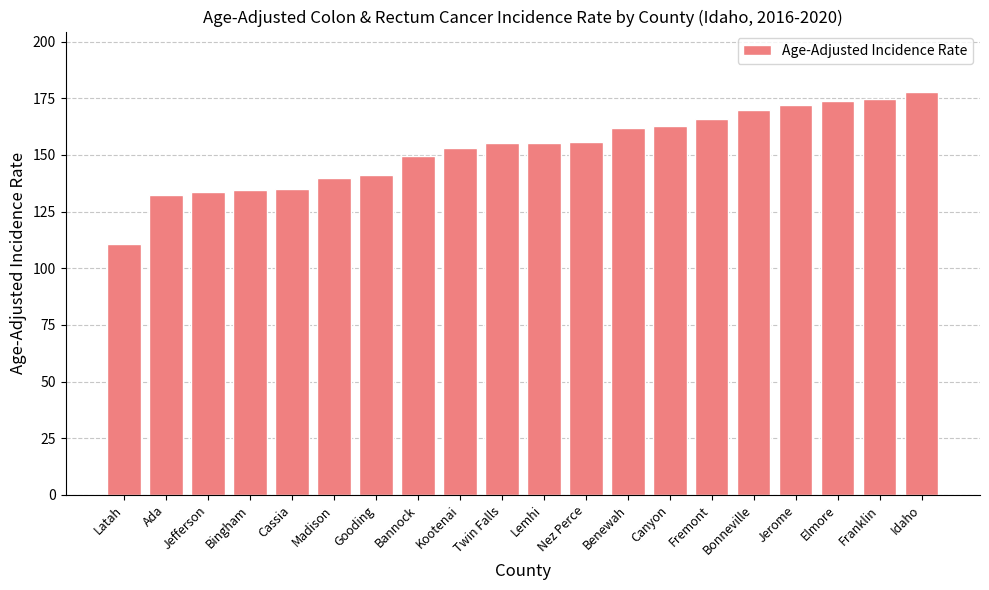

True or false: the data shows 121.1 at Franklin.

False